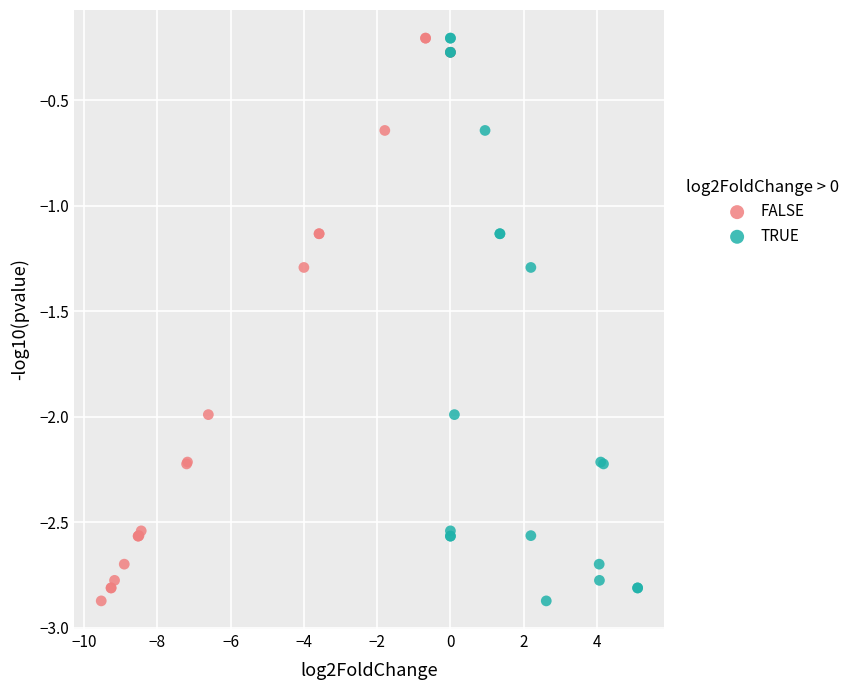

What are all the series names shown in the legend?

FALSE, TRUE